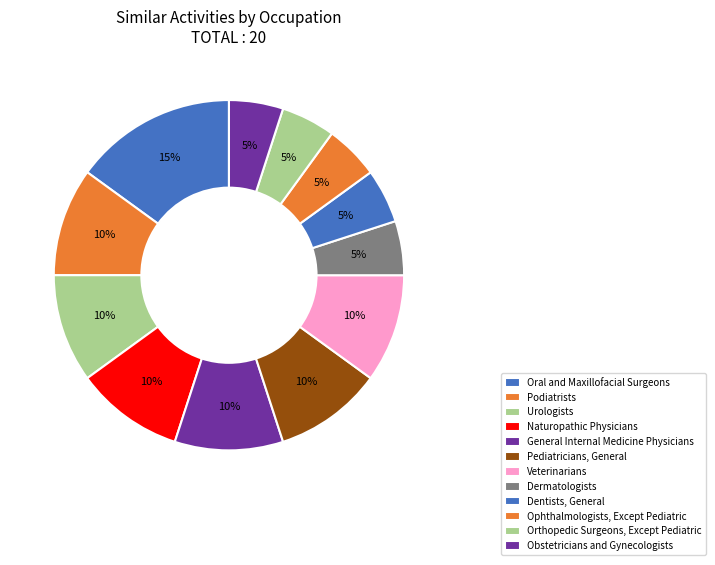

What is the smallest slice in the pie chart?

Dermatologists